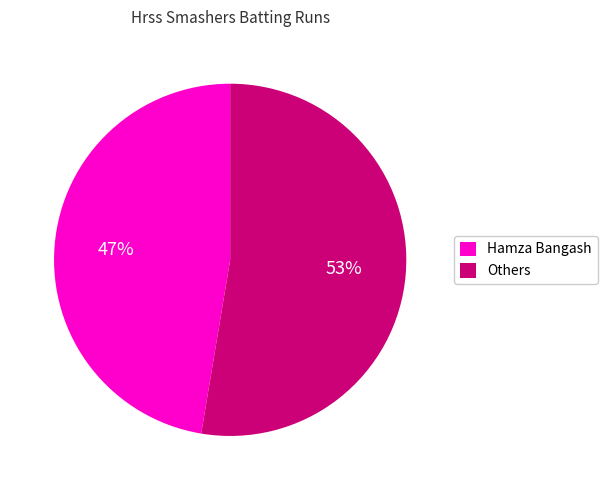

Count the number of slices in the pie.

2